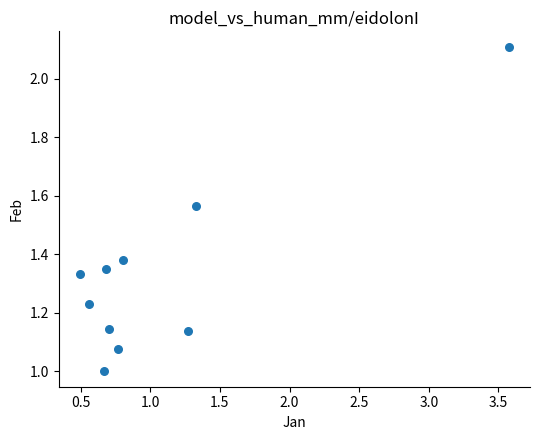

What is the range of X values (max minus min)?

3.1